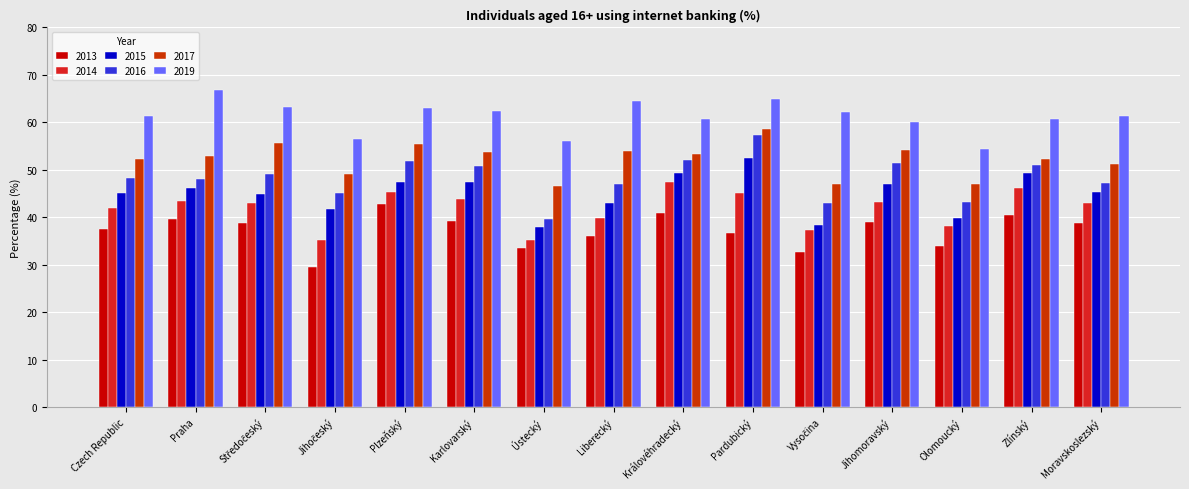

What is the smallest value displayed?

29.4